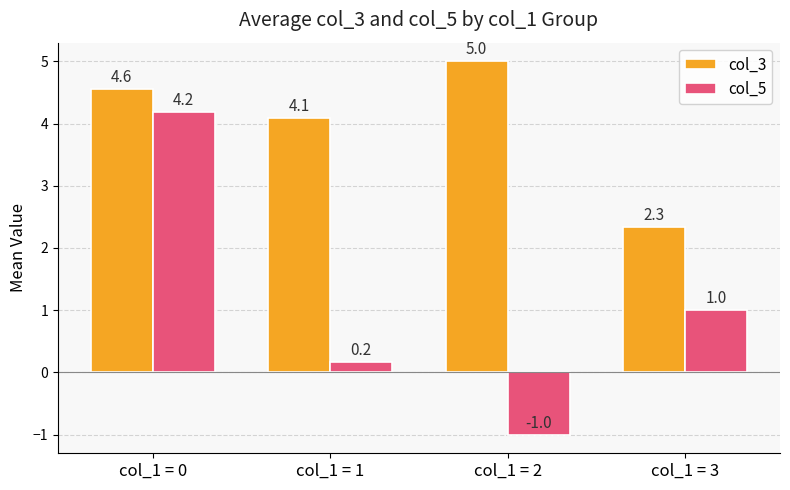

What is the difference between the maximum and second lowest values in the col_5 series?

4.0